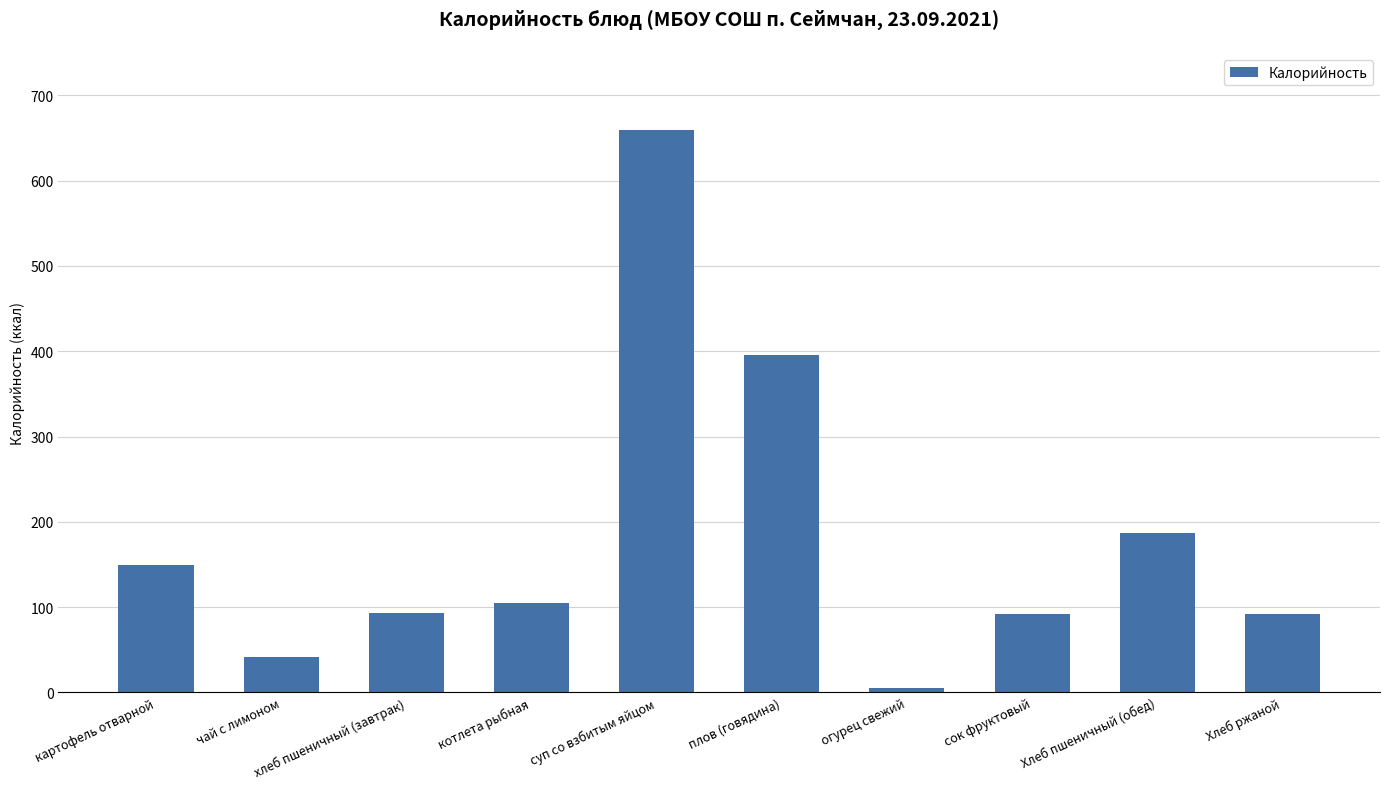

Which has a higher value, плов (говядина) or Хлеб пшеничный (обед)?

плов (говядина)